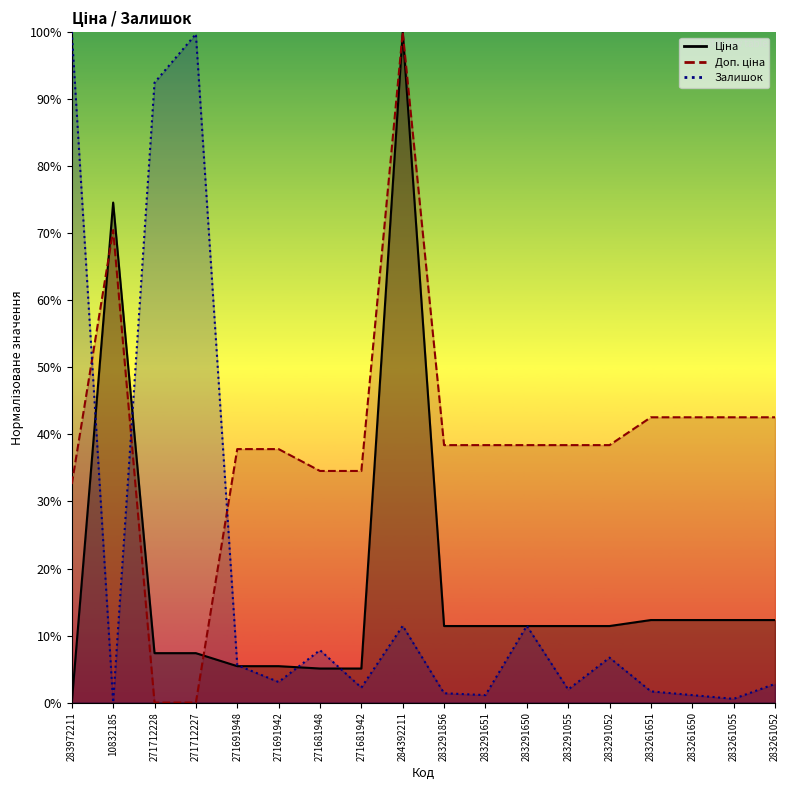

How many positive values does the Ціна series have?

17